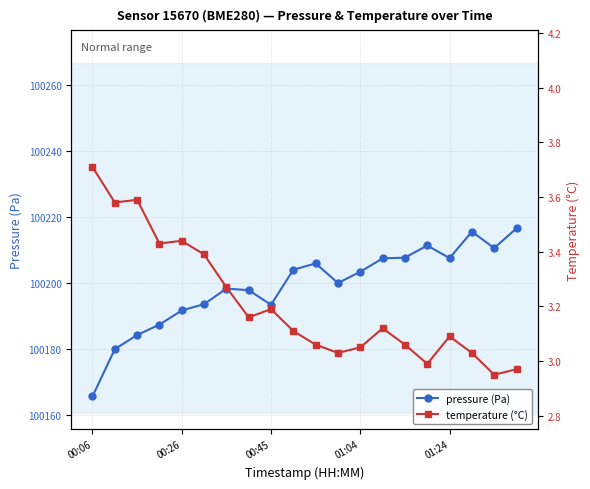

What is the value of the pressure (Pa) point at the 10th from the left?

100204.0